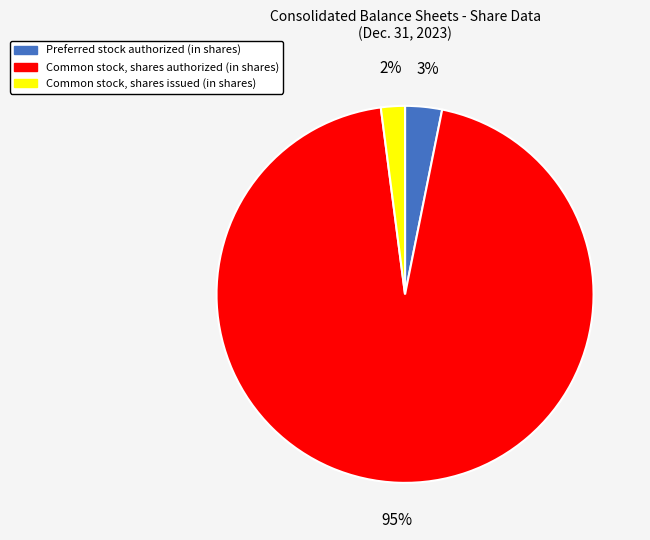

How many segments does this pie chart have?

3